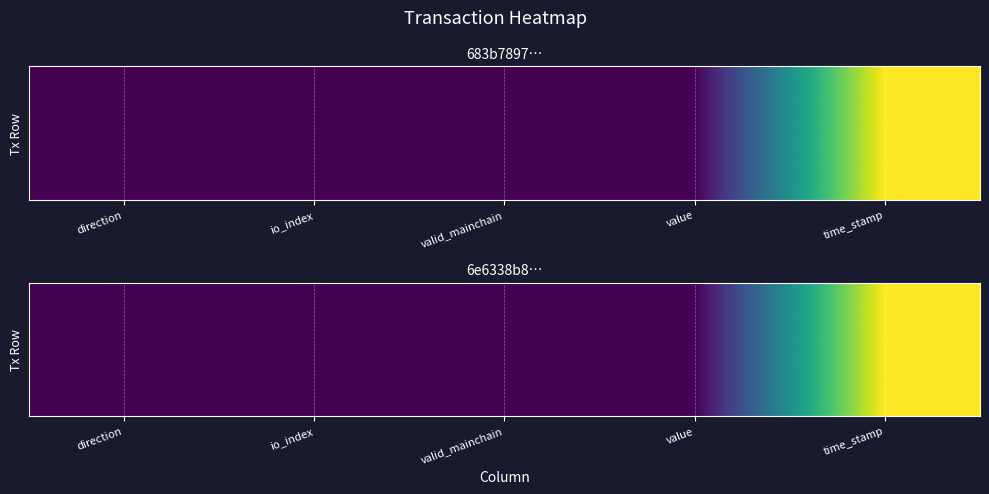

Between value and time_stamp, which is larger?

time_stamp